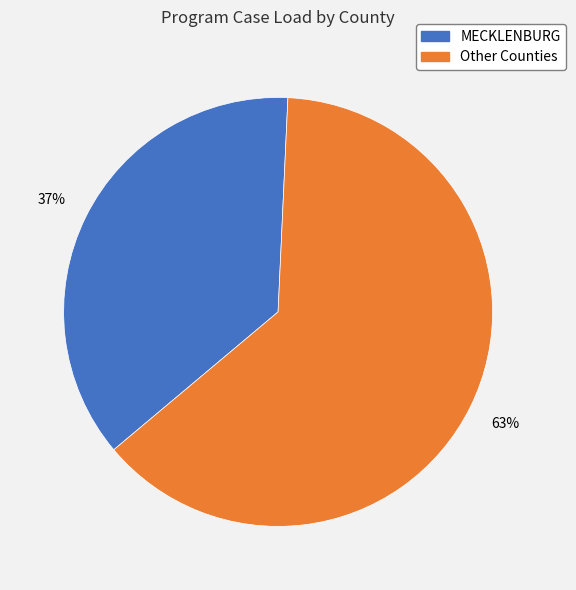

To the nearest percent, what is the difference between the largest and smallest slice percentages?

26%